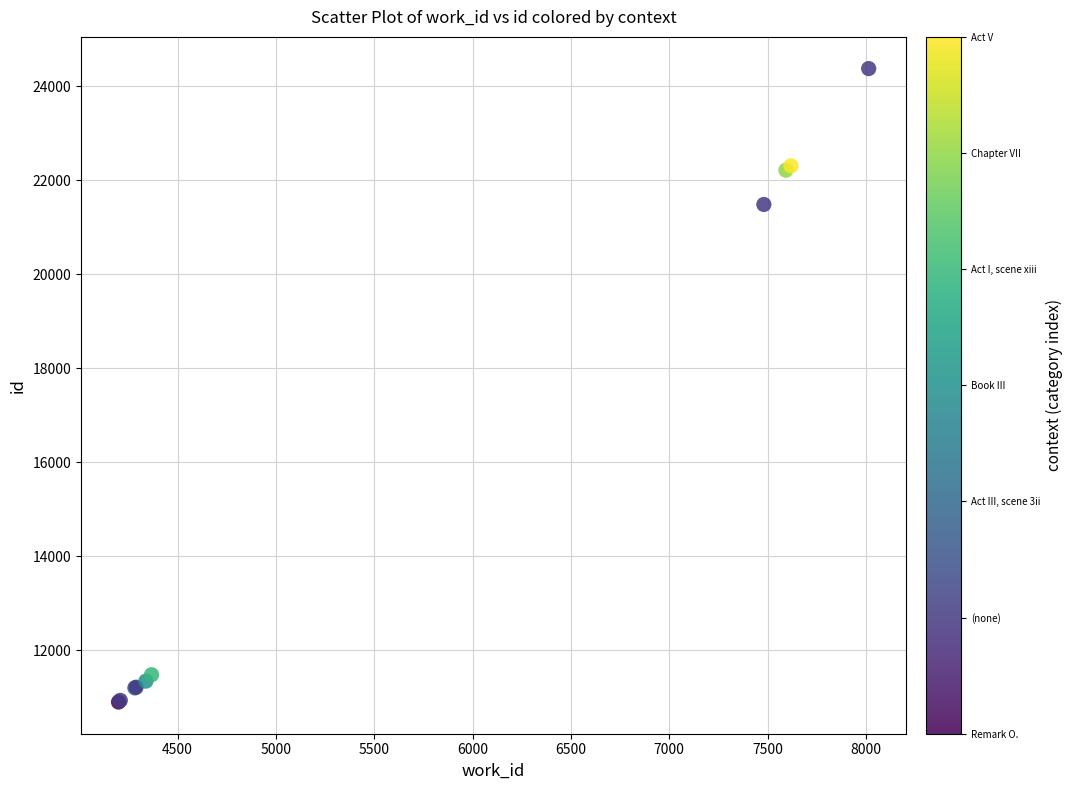

What Y value in the scatter plot is closest to 17638?

21485